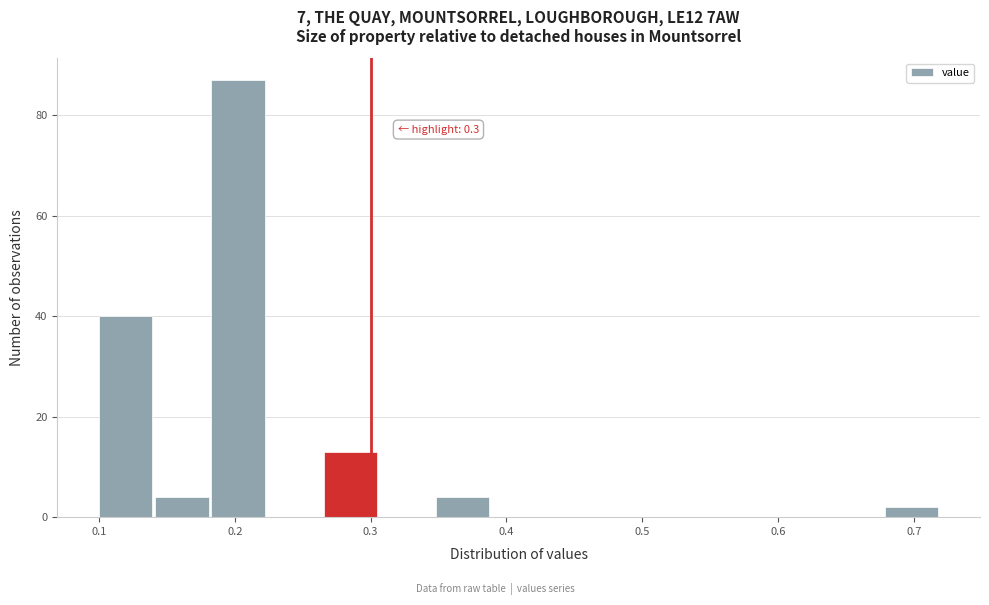

Over which range of the x-axis is the bar tallest?

0.18 to 0.22